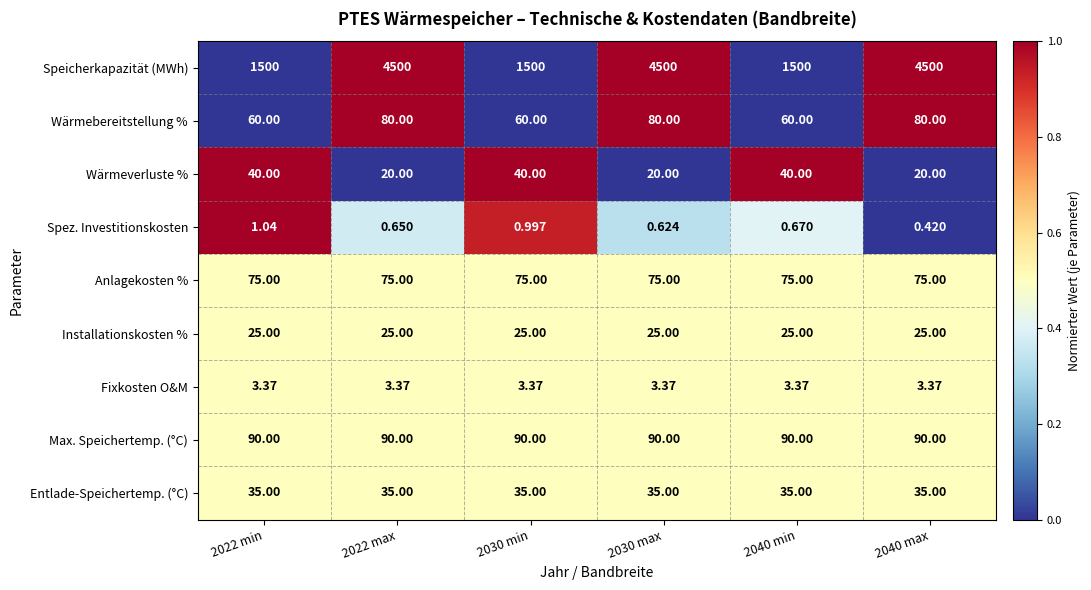

Which series has the largest range (max minus min)?

Speicherkapazität (MWh)